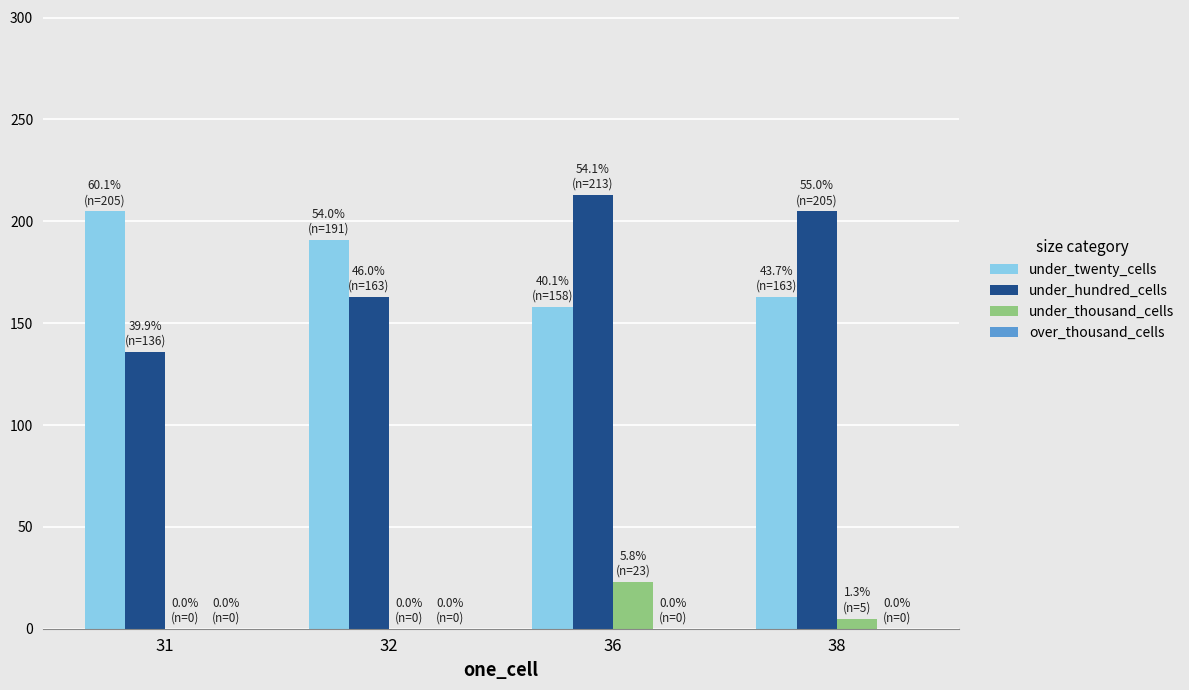

What is the highest value of the under_thousand_cells series?

23